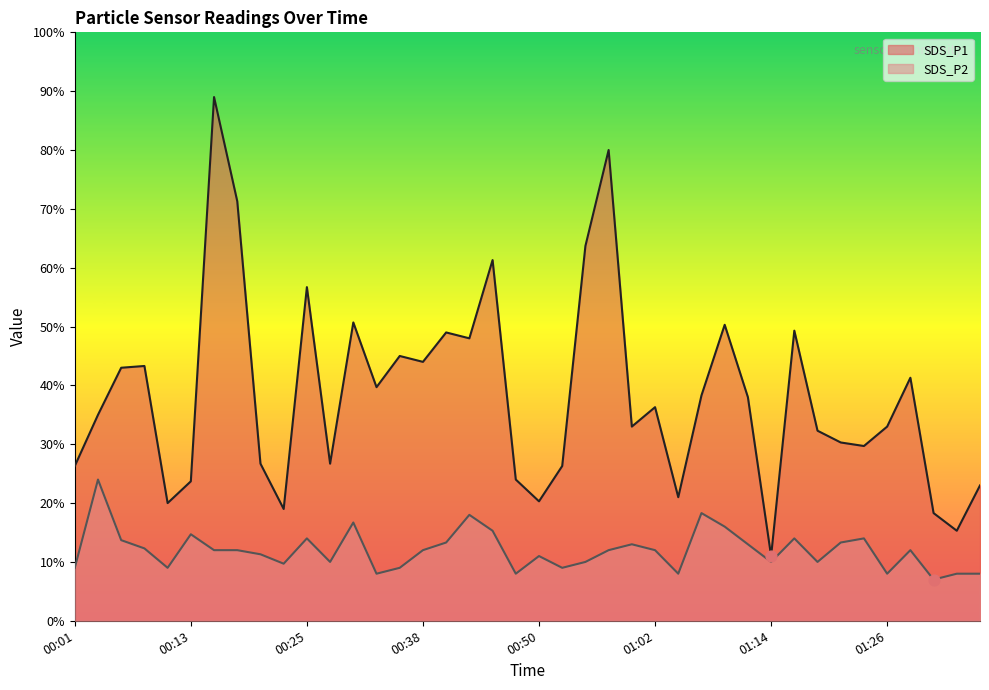

What are all the series names shown in the legend?

SDS_P1, SDS_P2